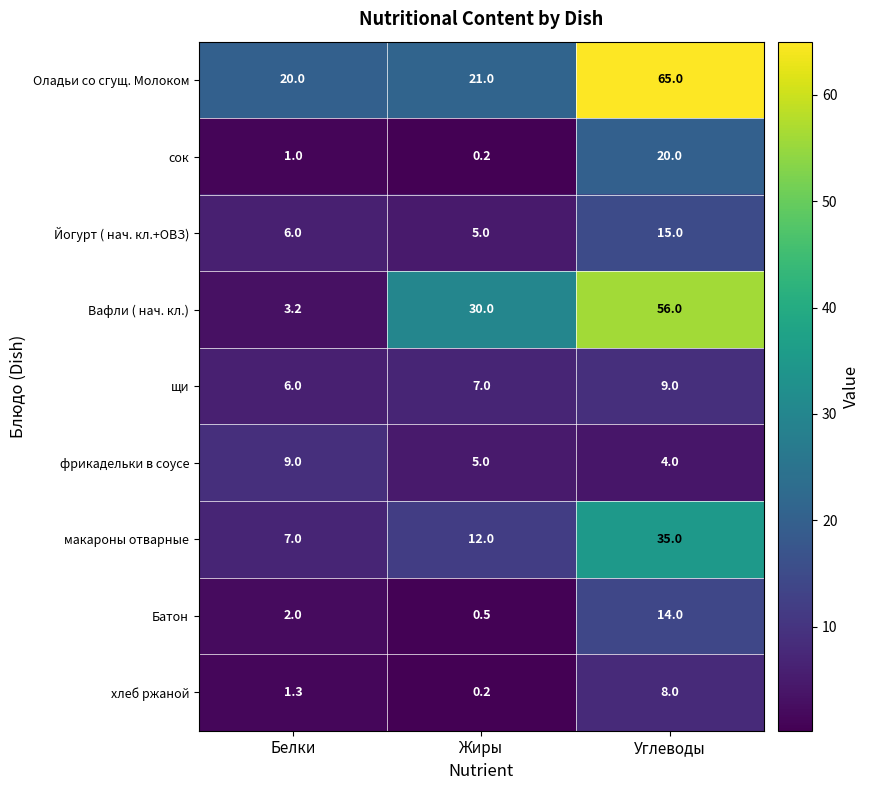

At which category does the chart reach its minimum across all series?

Жиры